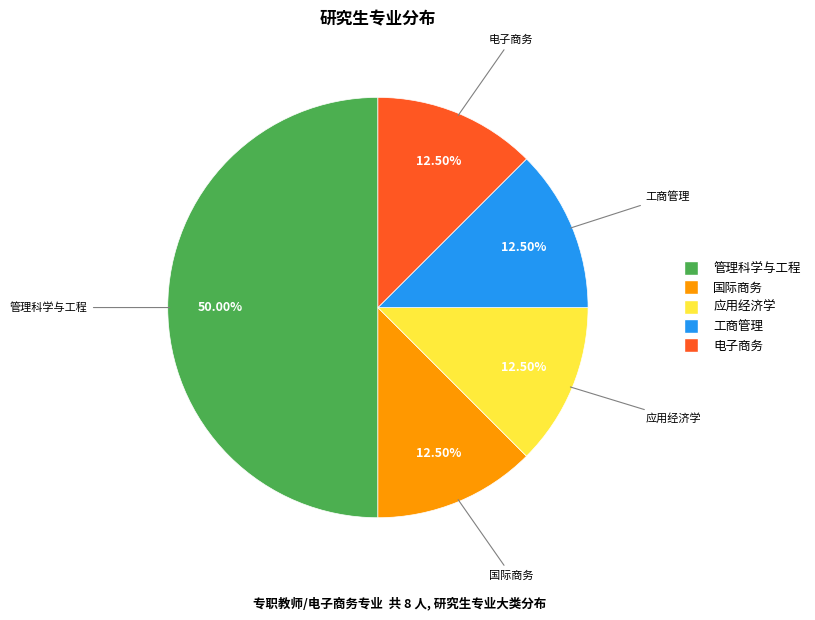

How many segments does this pie chart have?

5